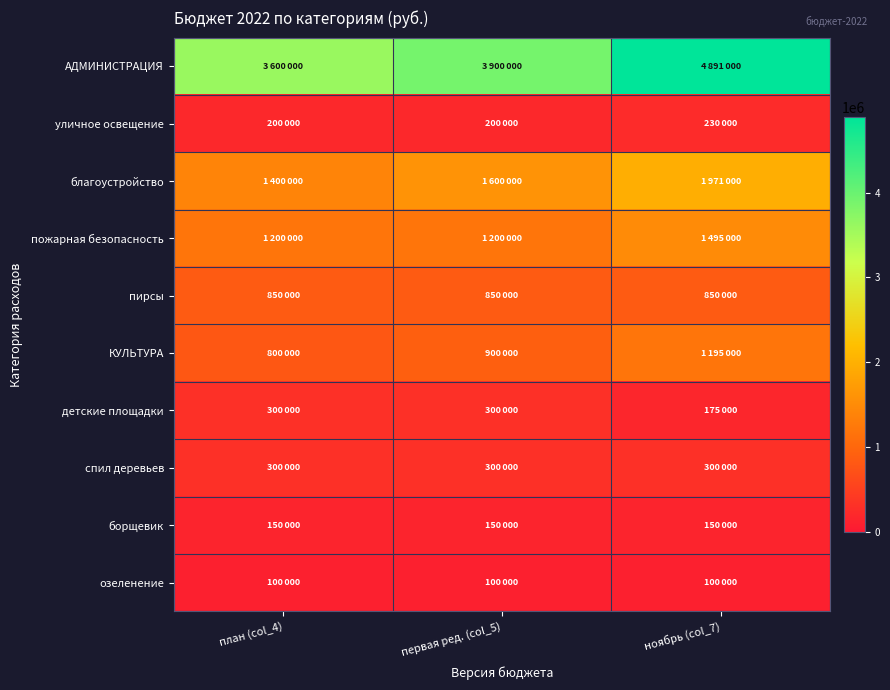

Reading left to right, extract all data points from this chart.

АДМИНИСТРАЦИЯ: план (col_4)=3600000	первая ред. (col_5)=3900000	ноябрь (col_7)=4891000
уличное освещение: план (col_4)=200000	первая ред. (col_5)=200000	ноябрь (col_7)=230000
благоустройство: план (col_4)=1400000	первая ред. (col_5)=1600000	ноябрь (col_7)=1971000
пожарная безопасность: план (col_4)=1200000	первая ред. (col_5)=1200000	ноябрь (col_7)=1495000
пирсы: план (col_4)=850000	первая ред. (col_5)=850000	ноябрь (col_7)=850000
КУЛЬТУРА: план (col_4)=800000	первая ред. (col_5)=900000	ноябрь (col_7)=1195000
детские площадки: план (col_4)=300000	первая ред. (col_5)=300000	ноябрь (col_7)=175000
спил деревьев: план (col_4)=300000	первая ред. (col_5)=300000	ноябрь (col_7)=300000
борщевик: план (col_4)=150000	первая ред. (col_5)=150000	ноябрь (col_7)=150000
озеленение: план (col_4)=100000	первая ред. (col_5)=100000	ноябрь (col_7)=100000